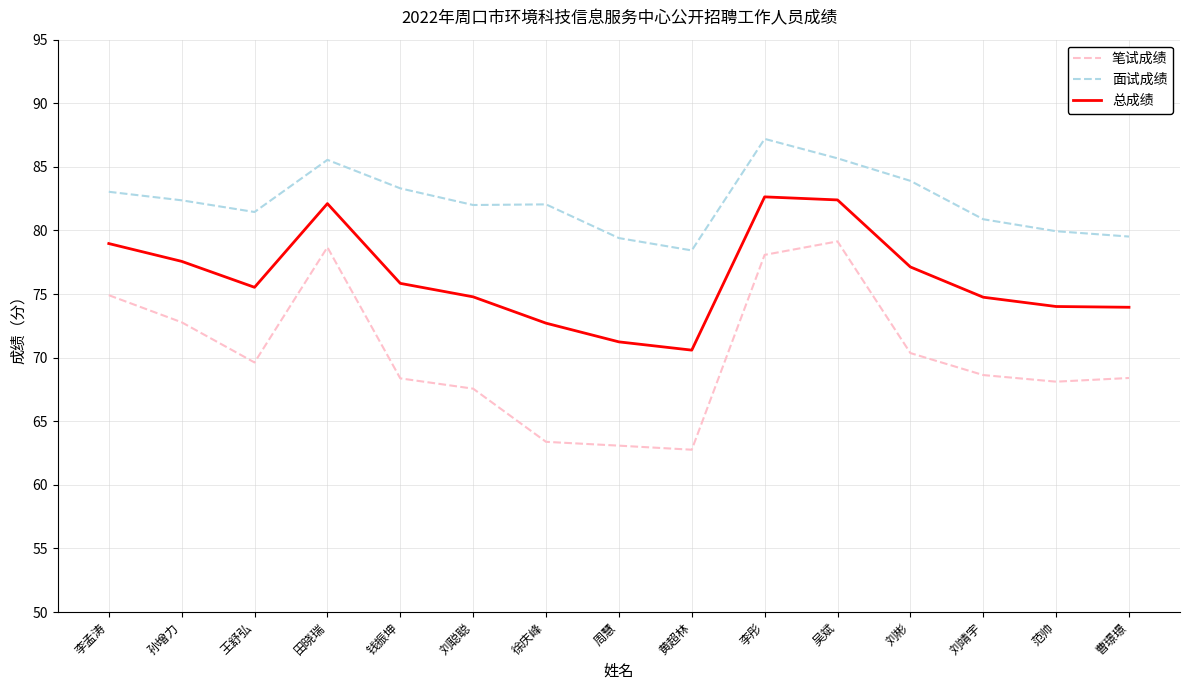

Which category has the highest value across all series?

李彤